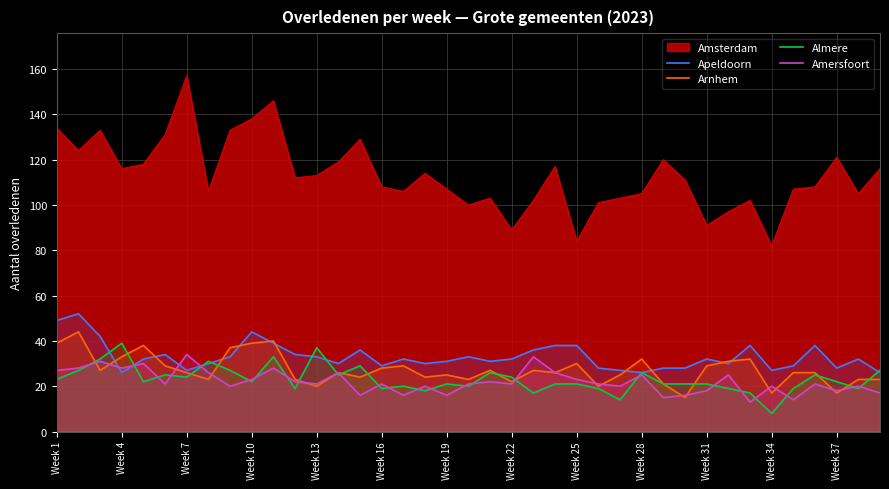

Which series ends up on top after the final intersection of Almere and Arnhem?

Almere